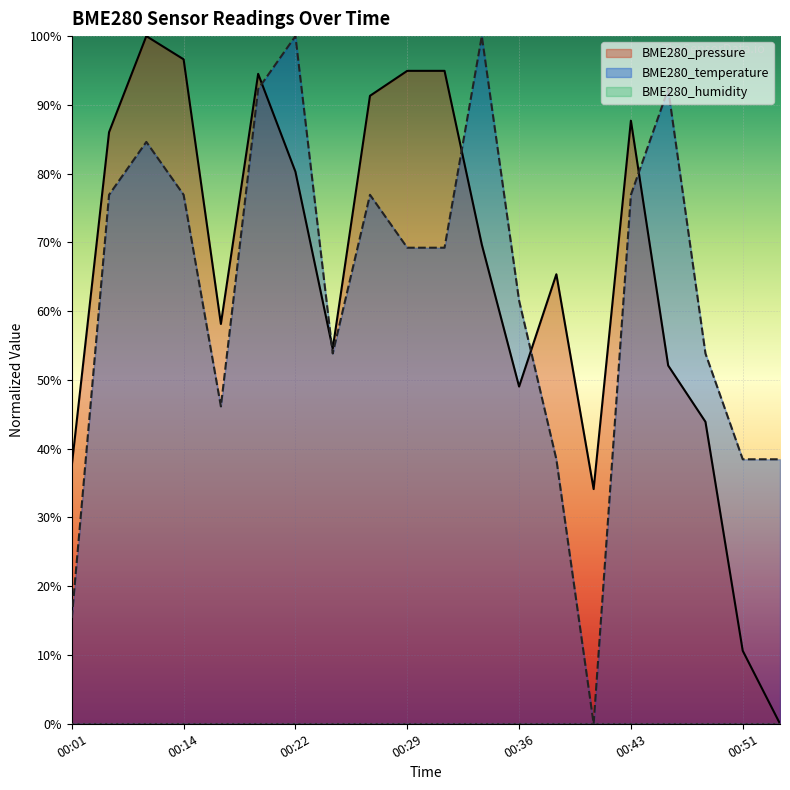

After their last crossing, which series has the higher values: BME280_pressure or BME280_temperature?

BME280_temperature